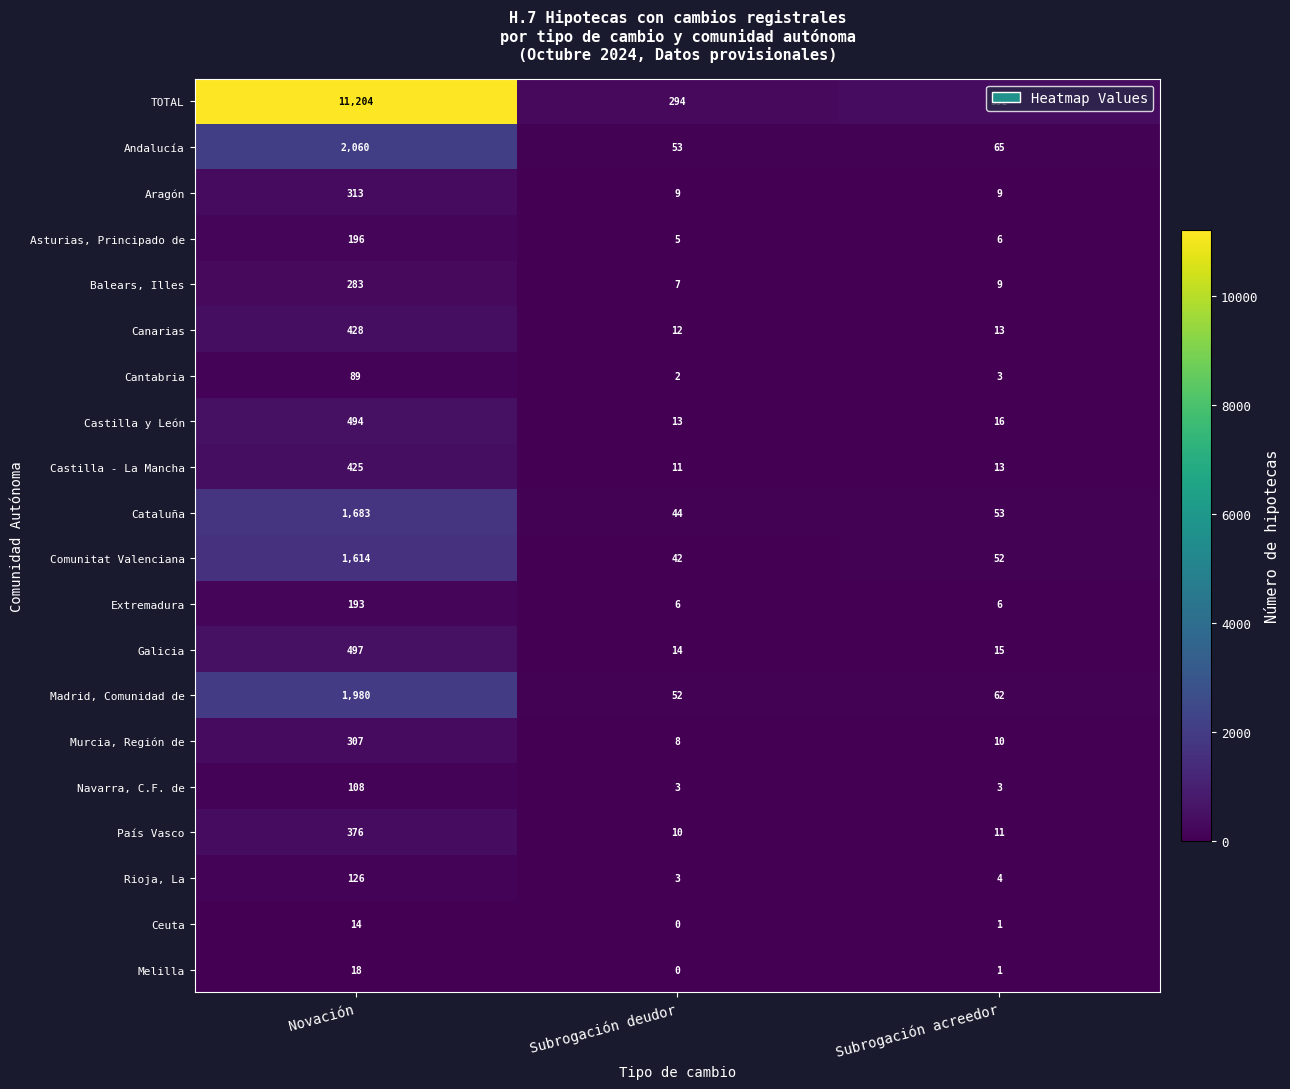

How many values in the Murcia, Región de series are below 10?

1